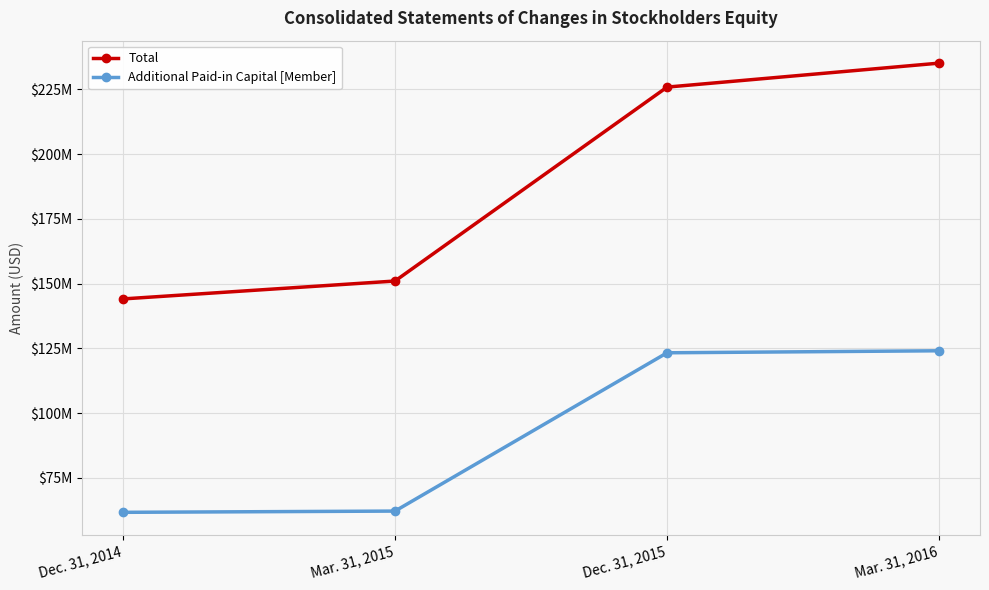

What is the value of the Additional Paid-in Capital [Member] point at the 1st from the left?

61668968